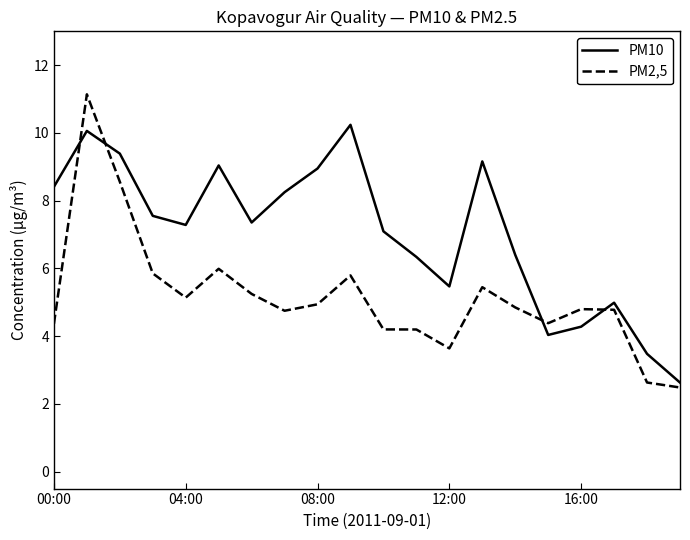

Which series has the widest spread of values?

PM2,5